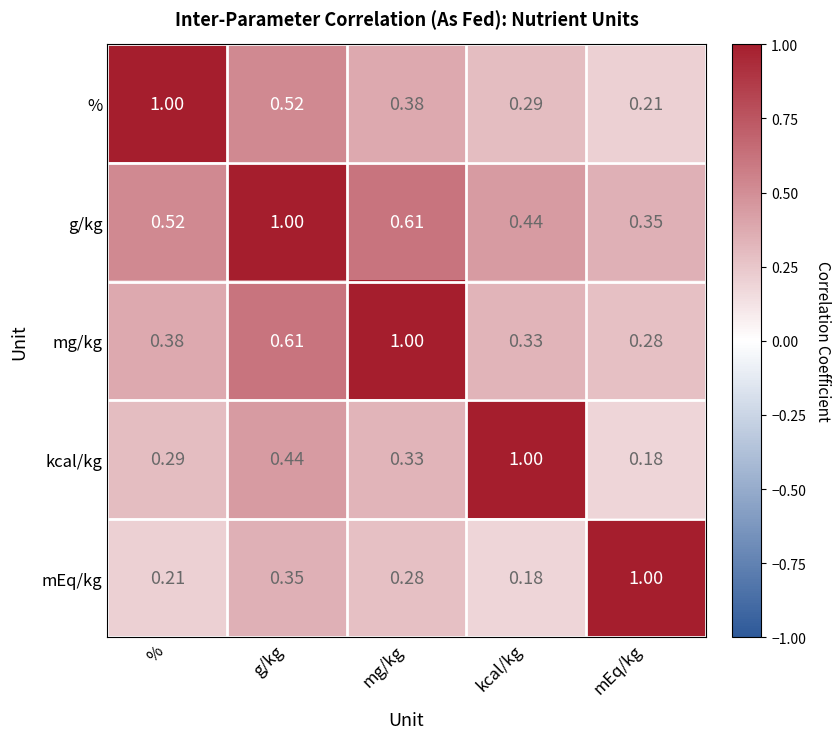

At which label does mEq/kg reach its minimum?

kcal/kg